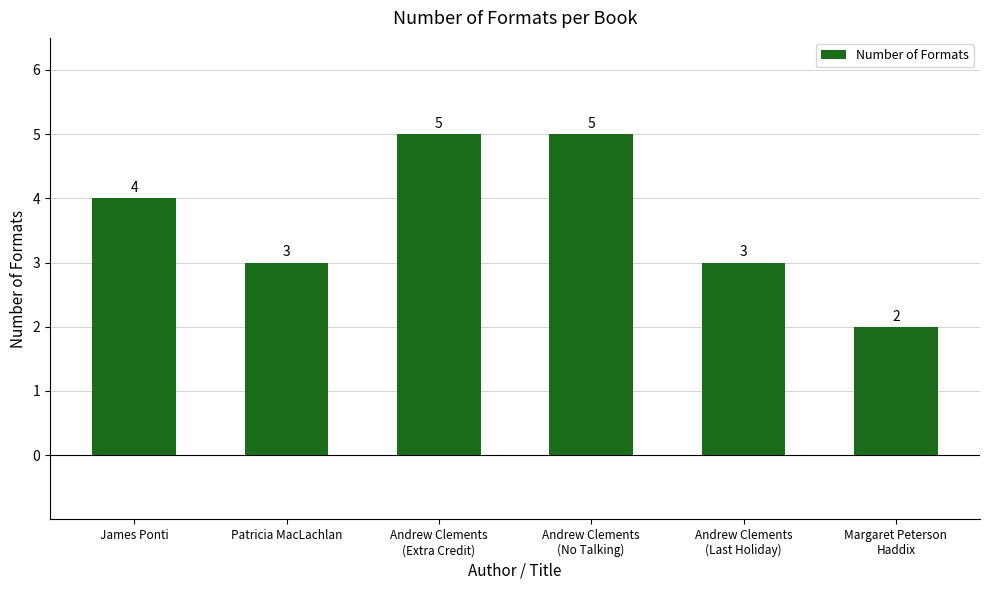

What value does the data have at Patricia MacLachlan?

3